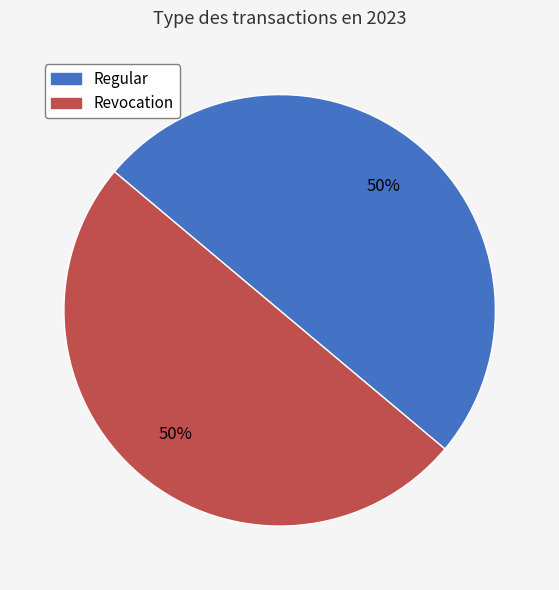

How many segments does this pie chart have?

2